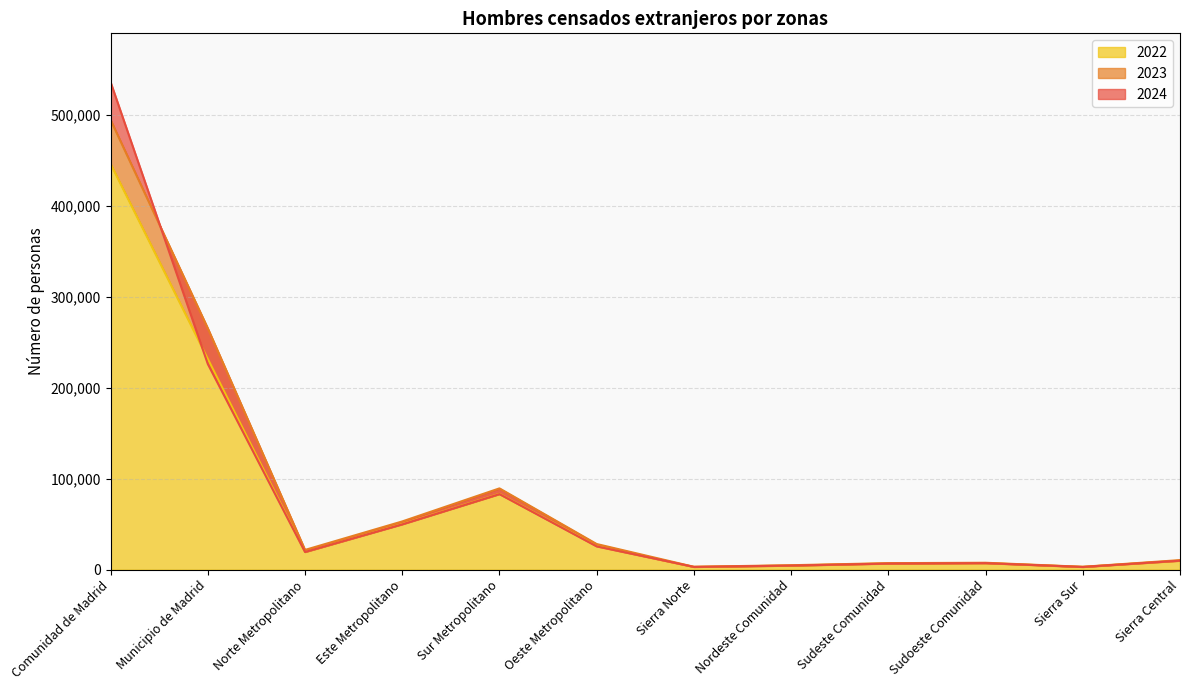

Reading right to left, transcribe all the data shown in this chart.

2024: 9848	3006	7158	6704	4487	3046	25612	83054	49830	19443	226049	535881
2023: 10535	3181	7628	7185	4916	3196	28210	89376	53046	21724	265301	494298
2022: 10004	3076	7311	6899	4537	3049	26200	83360	50291	19616	231662	446005